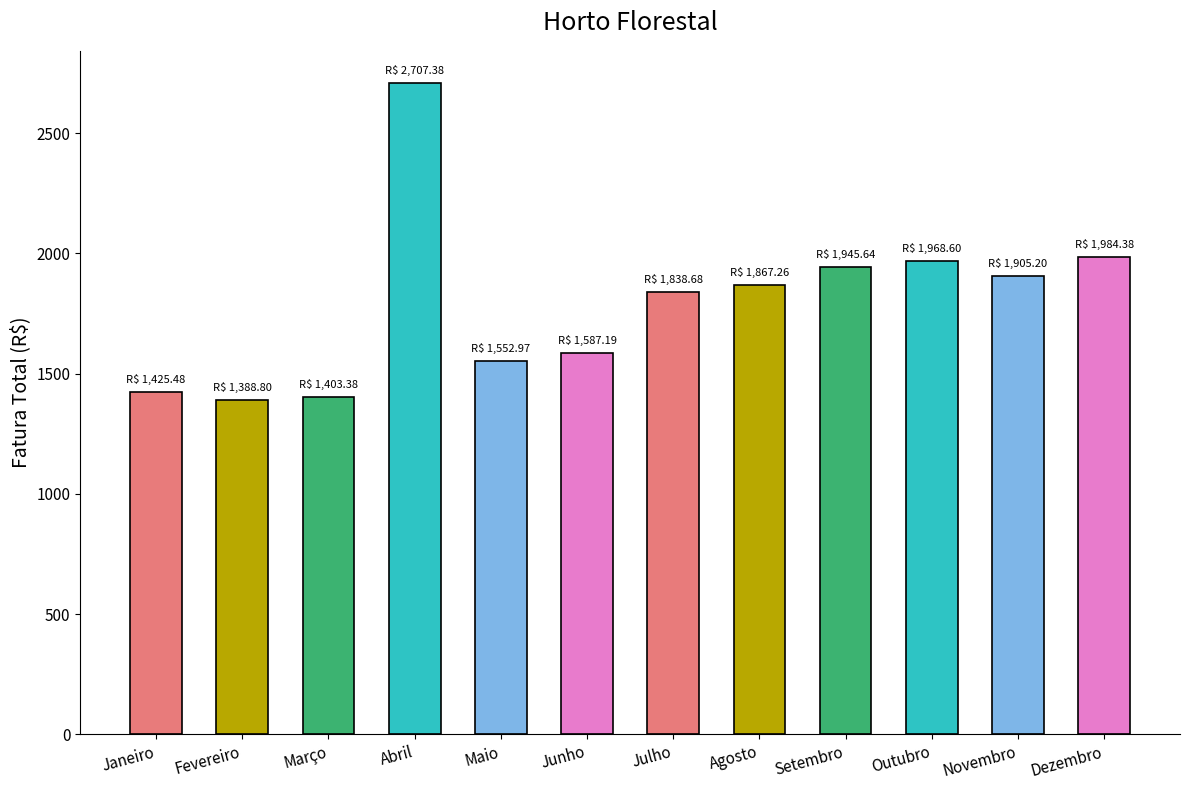

At which label is the value closest to 2048?

Dezembro